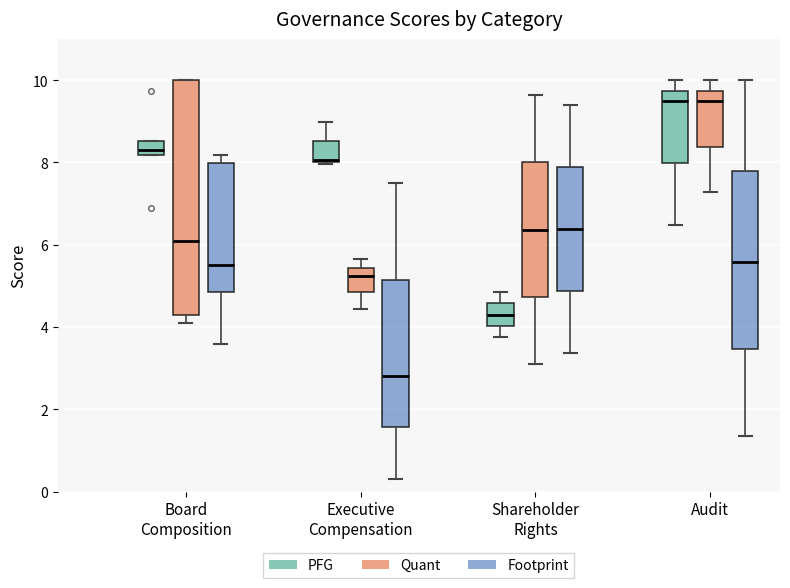

Where does the median line of the box for Audit (PFG) sit on the y-axis? The values are not printed on the chart, so give them approximately, as read against the axis.

9.4